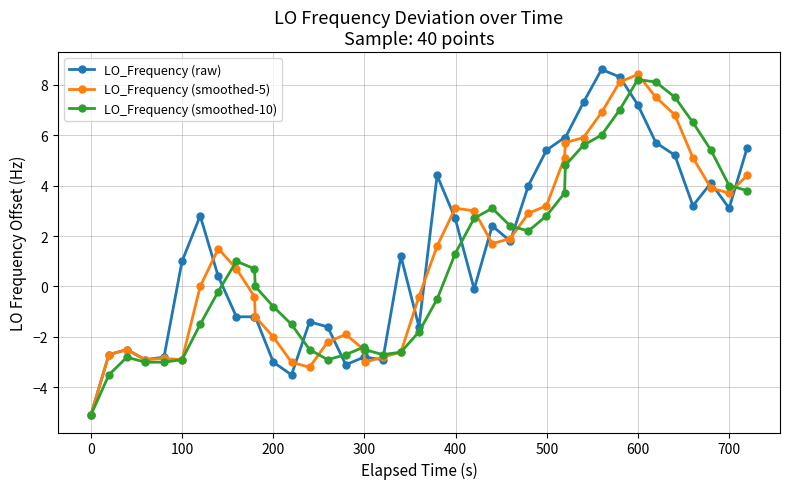

True or false: LO_Frequency (smoothed-5) has more than 1 interior local peaks.

True